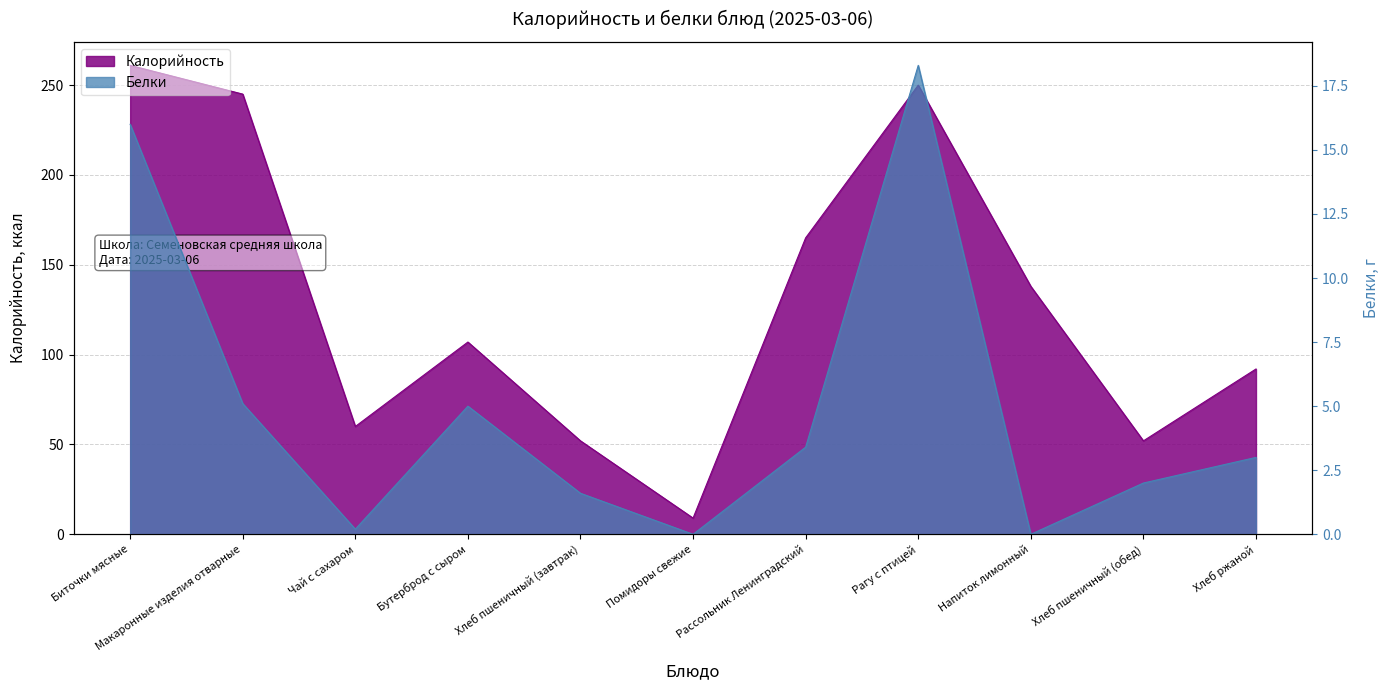

How many categories are shown in the chart?

11